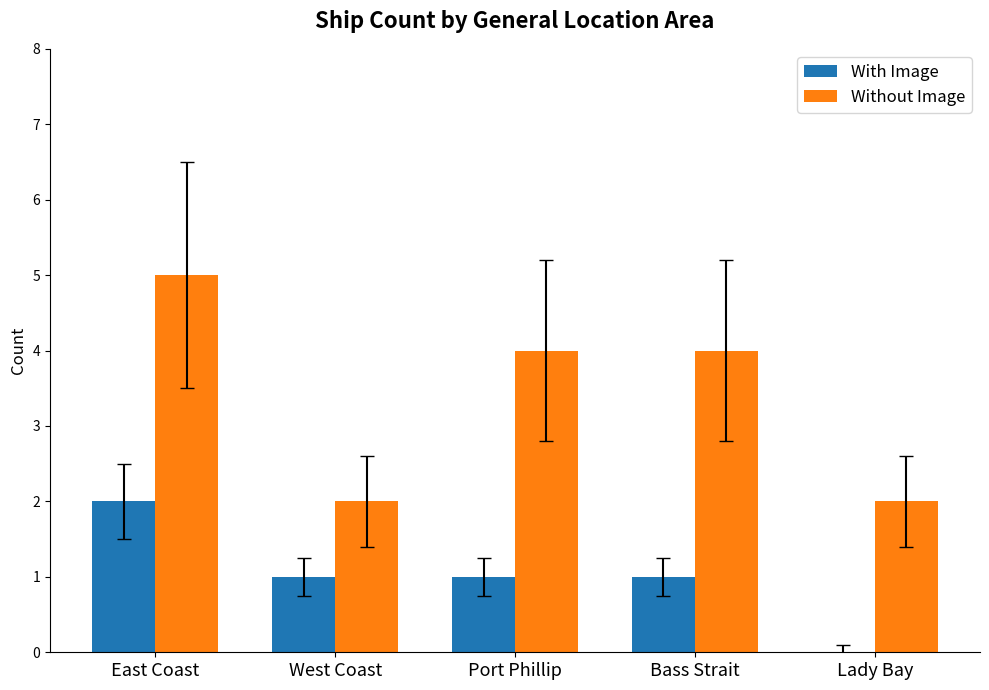

The value of Without Image at East Coast is 5. True or false?

True